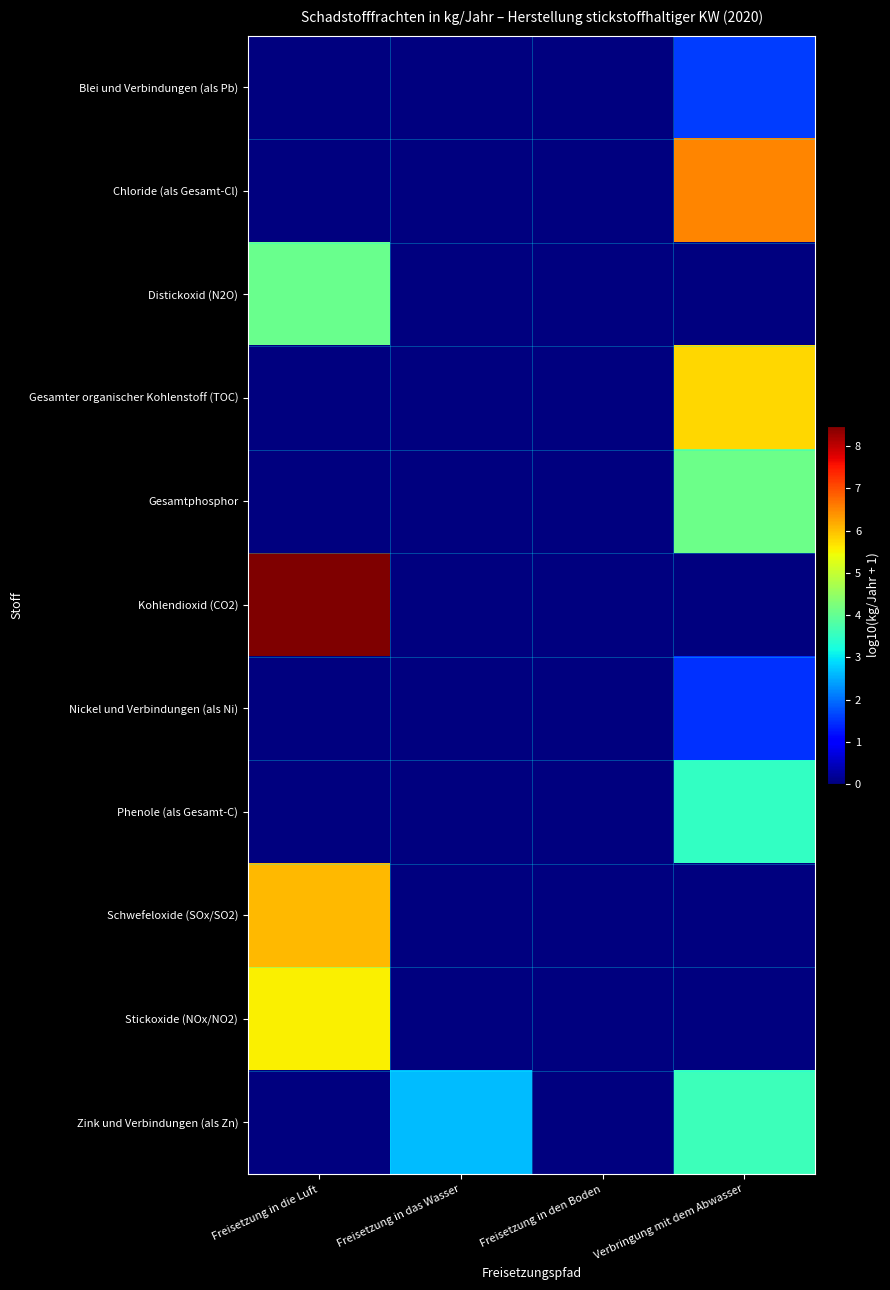

Which label corresponds to the smallest value in the chart?

Freisetzung in die Luft